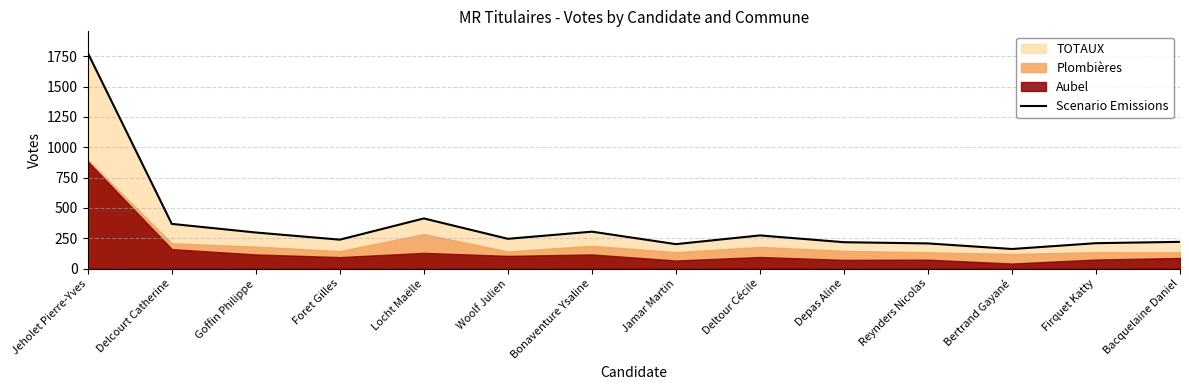

Reading left to right, what are all the values shown in this chart?

1778	368	297	238	413	245	304	201	273	217	207	161	209	220